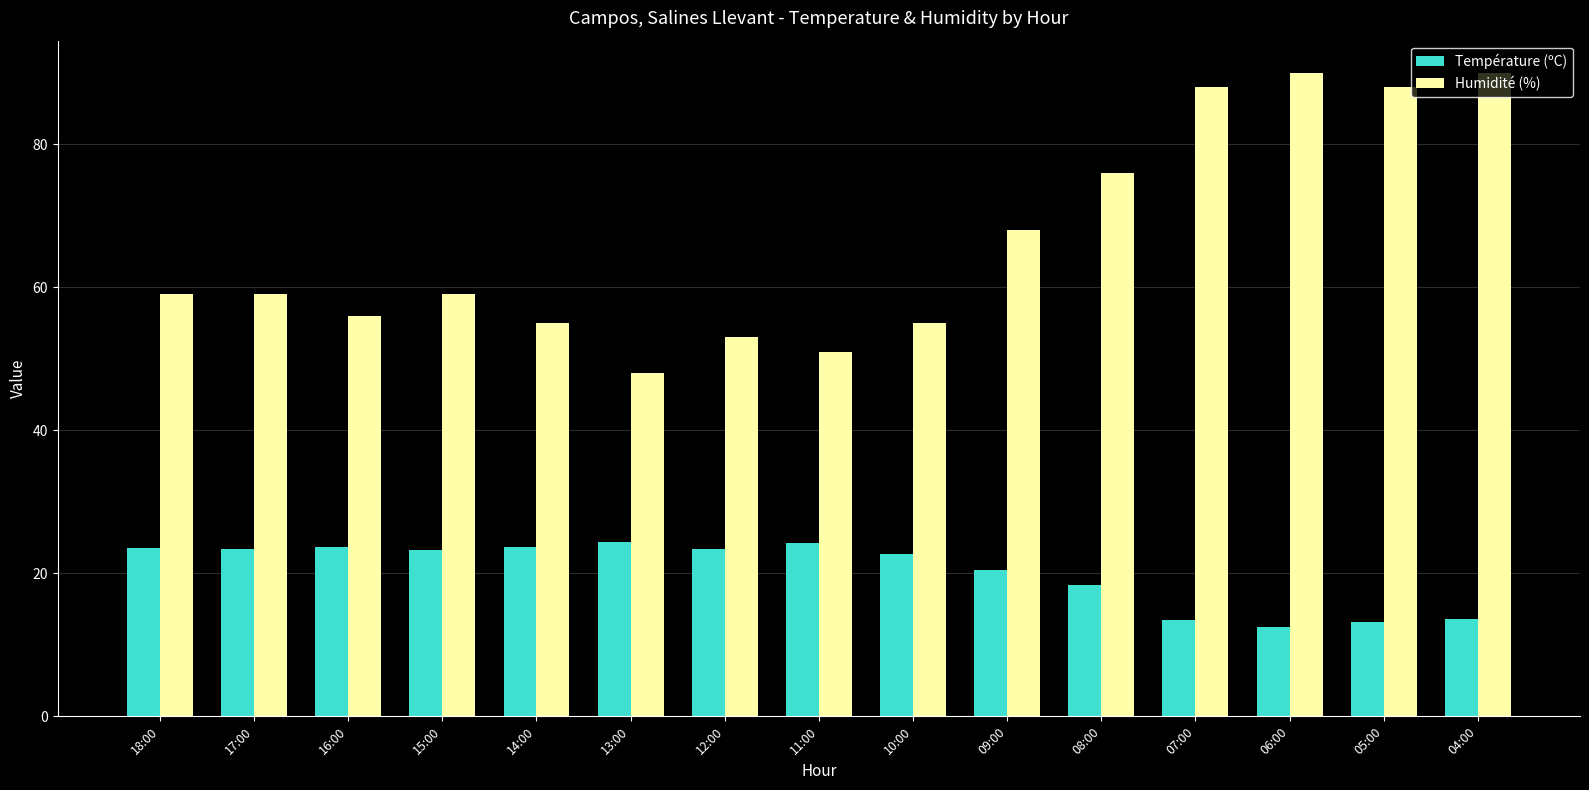

List the series in order of their overall mean, highest first.

Humidité (%), Température (ºC)